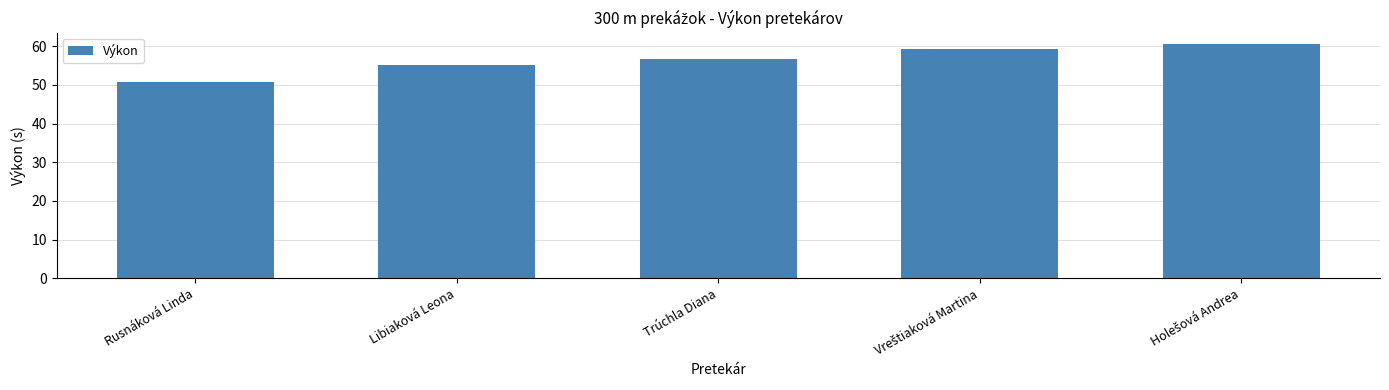

What is the greatest value displayed?

60.5